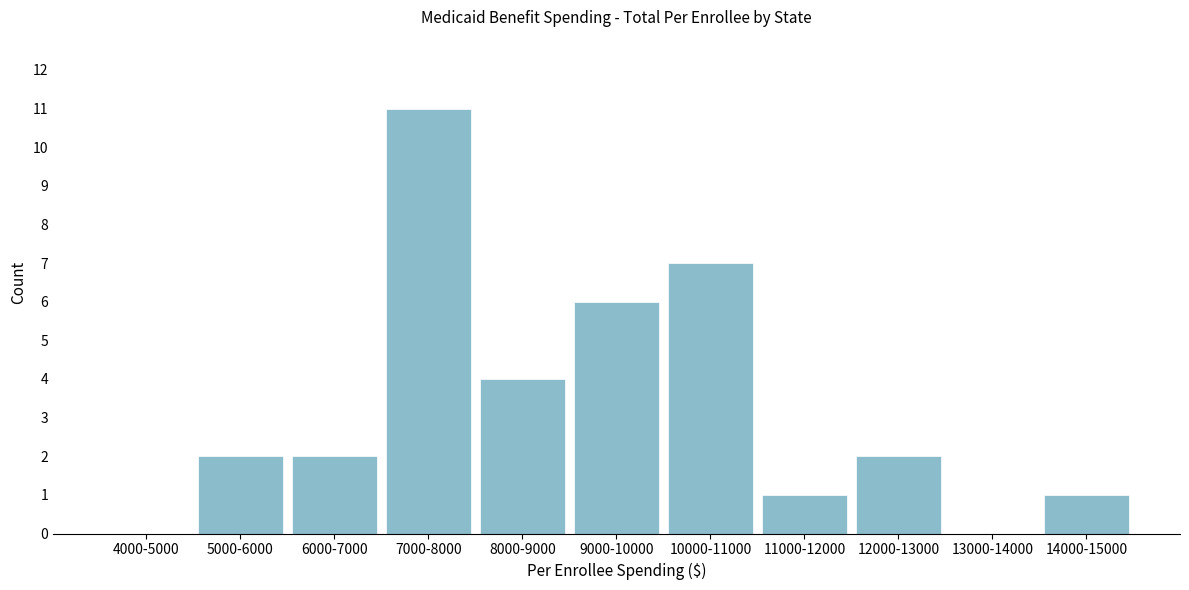

Reading left to right, what are all the values shown in this chart?

4000-5000=0	5000-6000=2	6000-7000=2	7000-8000=11	8000-9000=4	9000-10000=6	10000-11000=7	11000-12000=1	12000-13000=2	13000-14000=0	14000-15000=1